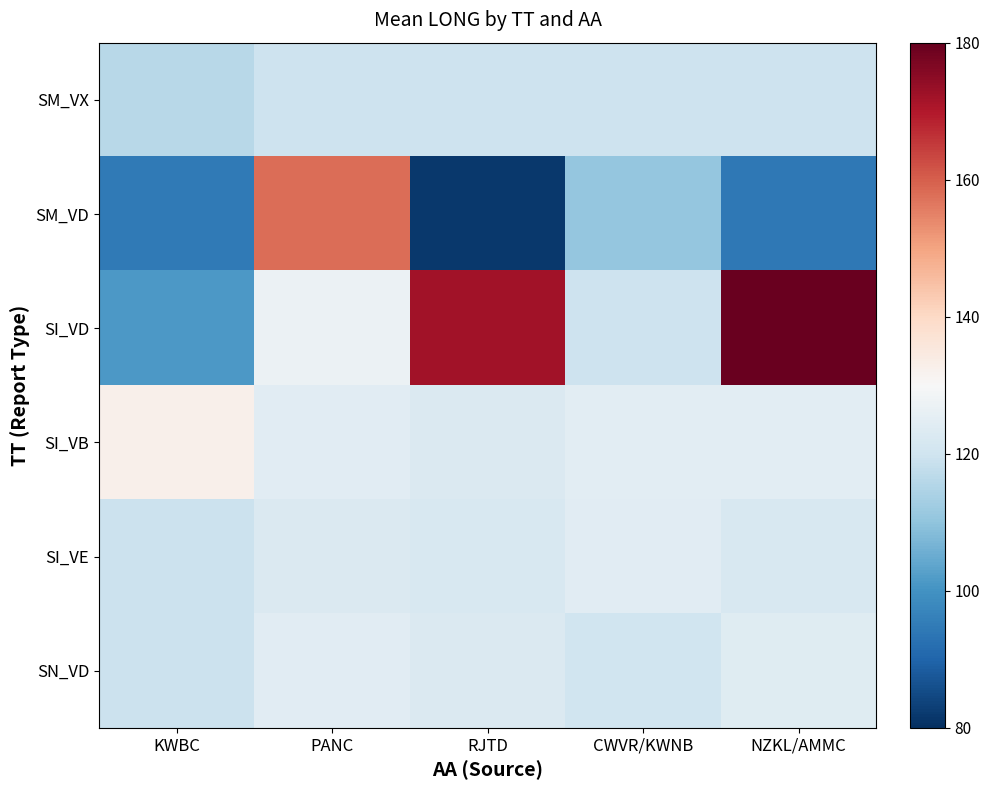

Reading right to left, list all the values displayed in this chart.

SM_VX: NZKL/AMMC=119.8	CWVR/KWNB=119.8	RJTD=119.8	PANC=119.8	KWBC=116.1
SM_VD: NZKL/AMMC=94.4	CWVR/KWNB=110.8	RJTD=81.8	PANC=157.9	KWBC=94.7
SI_VD: NZKL/AMMC=179.3	CWVR/KWNB=119.8	RJTD=171.9	PANC=127.1	KWBC=101.4
SI_VB: NZKL/AMMC=124.6	CWVR/KWNB=124.7	RJTD=122.7	PANC=124.5	KWBC=132.7
SI_VE: NZKL/AMMC=122.0	CWVR/KWNB=124.5	RJTD=121.9	PANC=122.6	KWBC=119.4
SN_VD: NZKL/AMMC=124.0	CWVR/KWNB=119.9	RJTD=122.8	PANC=124.5	KWBC=119.1